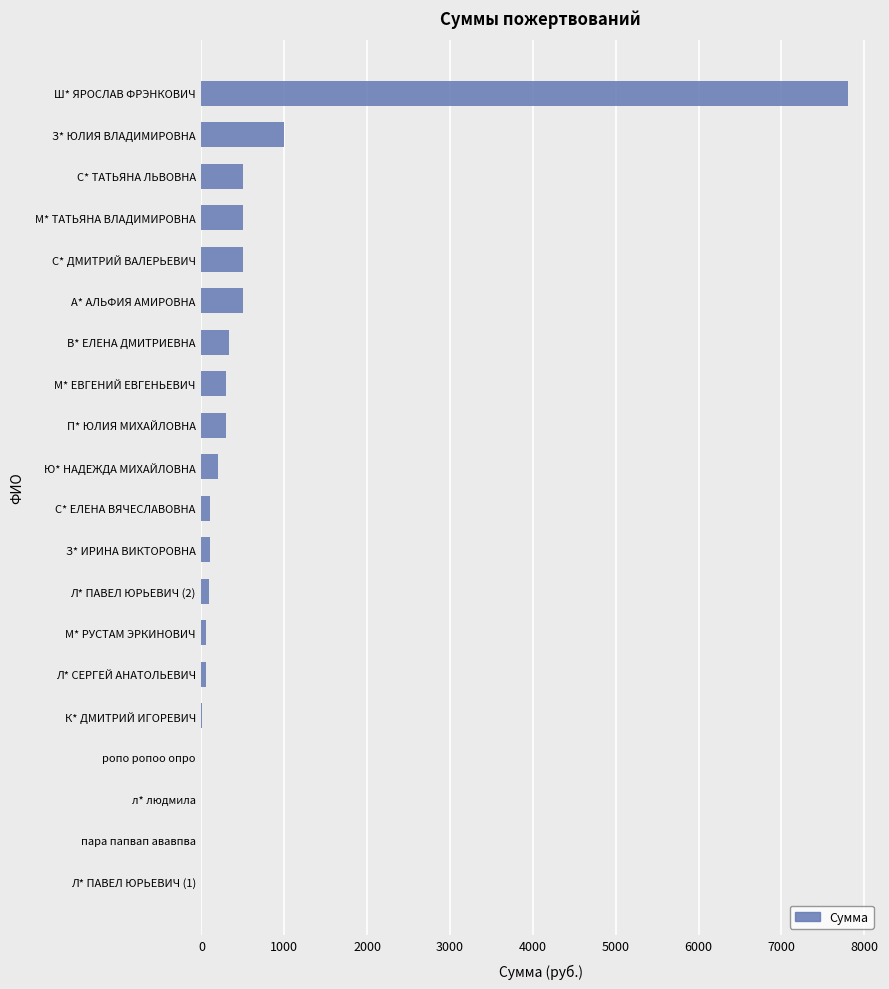

Between С* ЕЛЕНА ВЯЧЕСЛАВОВНА and П* ЮЛИЯ МИХАЙЛОВНА, which is larger?

П* ЮЛИЯ МИХАЙЛОВНА